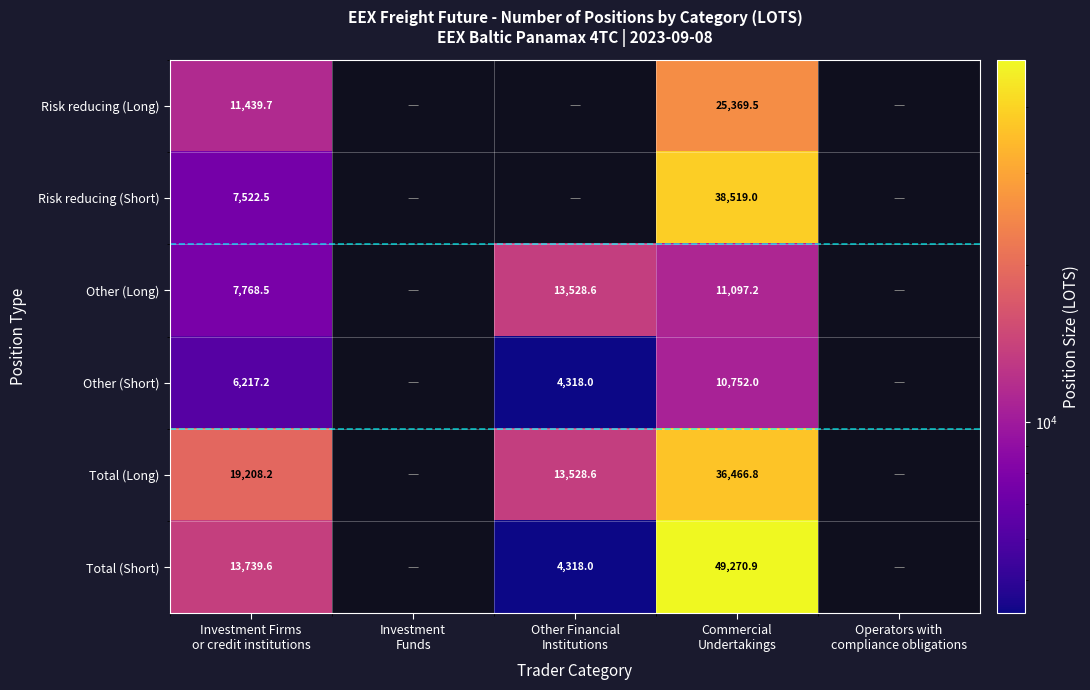

How many categories are shown in the chart?

5